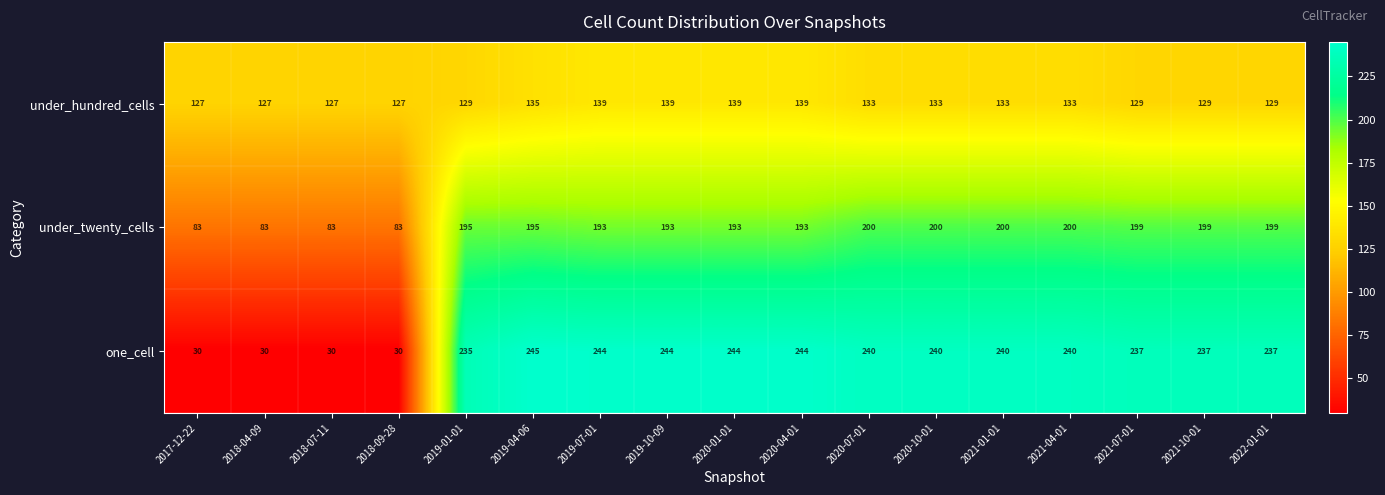

The value of under_twenty_cells at 2018-07-11 is 83. True or false?

True